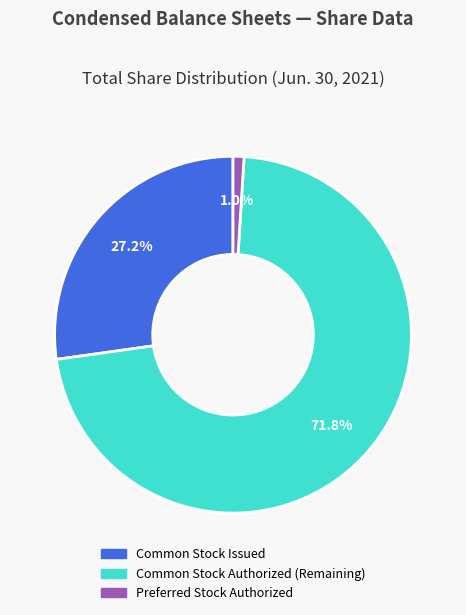

Does any single category account for the majority?

Yes